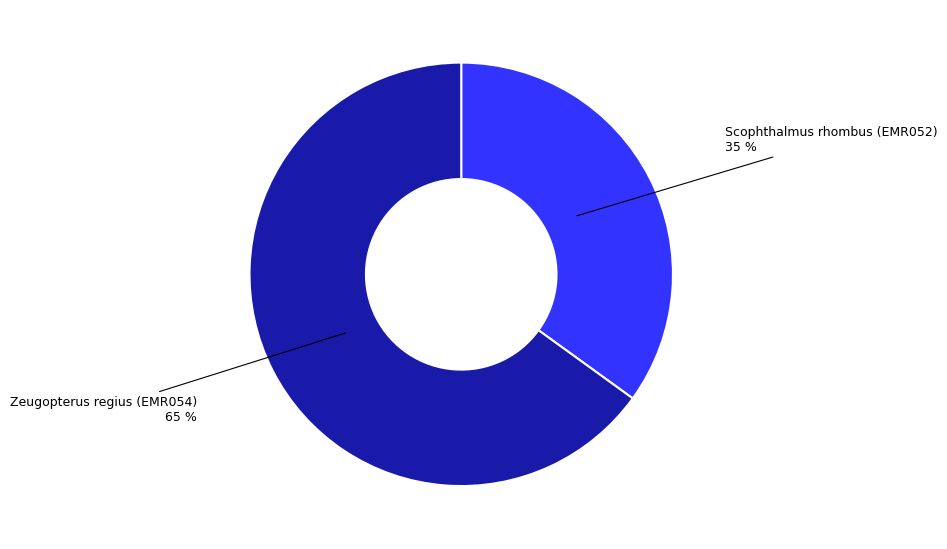

Which has a higher value, Zeugopterus regius (EMR054) or Scophthalmus rhombus (EMR052)?

Zeugopterus regius (EMR054)